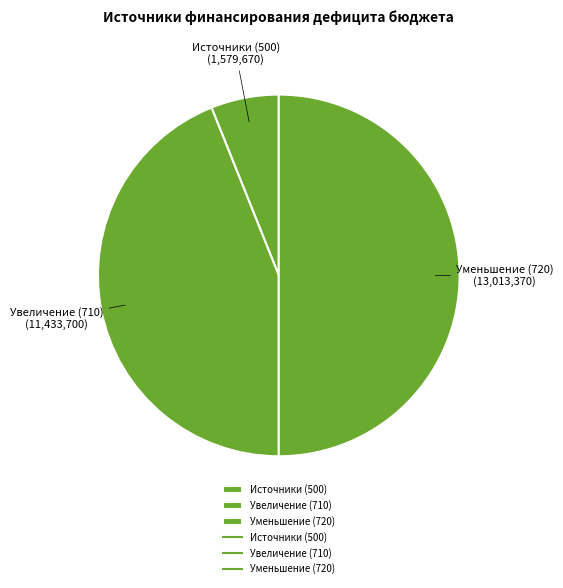

Approximately how many times larger is the value at Уменьшение (720) compared to Источники (500)?

8.2